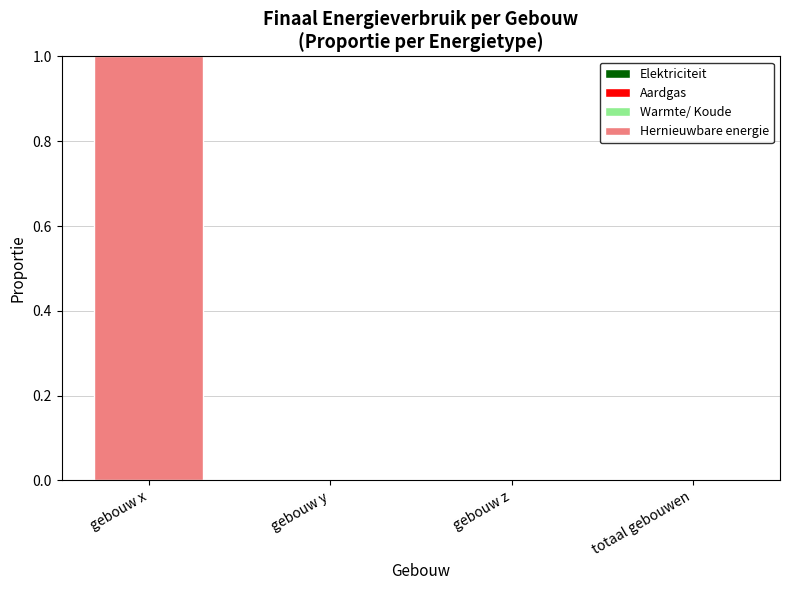

Between totaal gebouwen and gebouw x, which is larger?

gebouw x